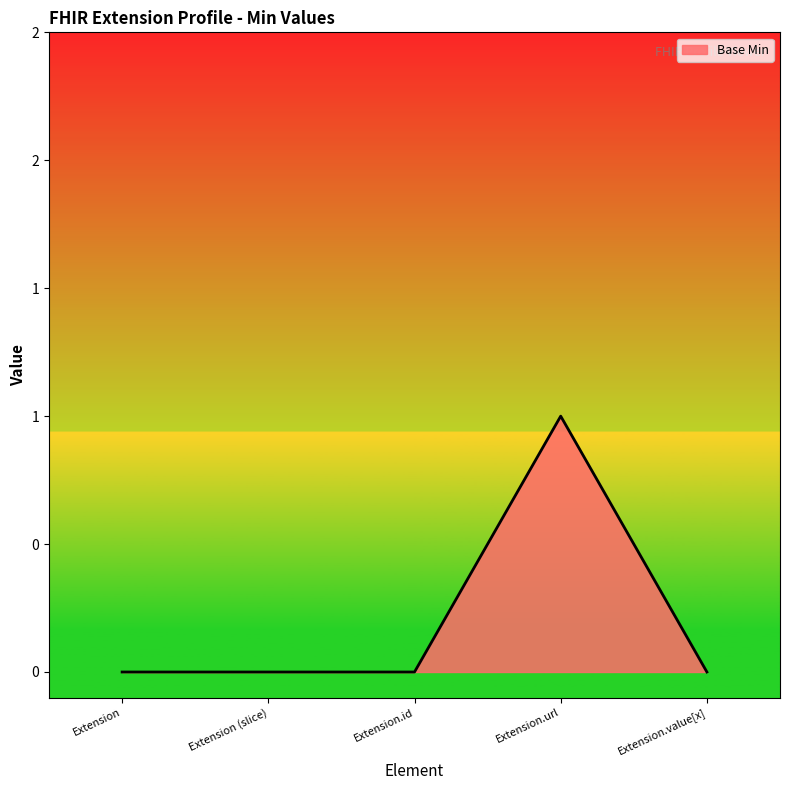

Reading left to right, transcribe all the data shown in this chart.

0	0	0	1	0